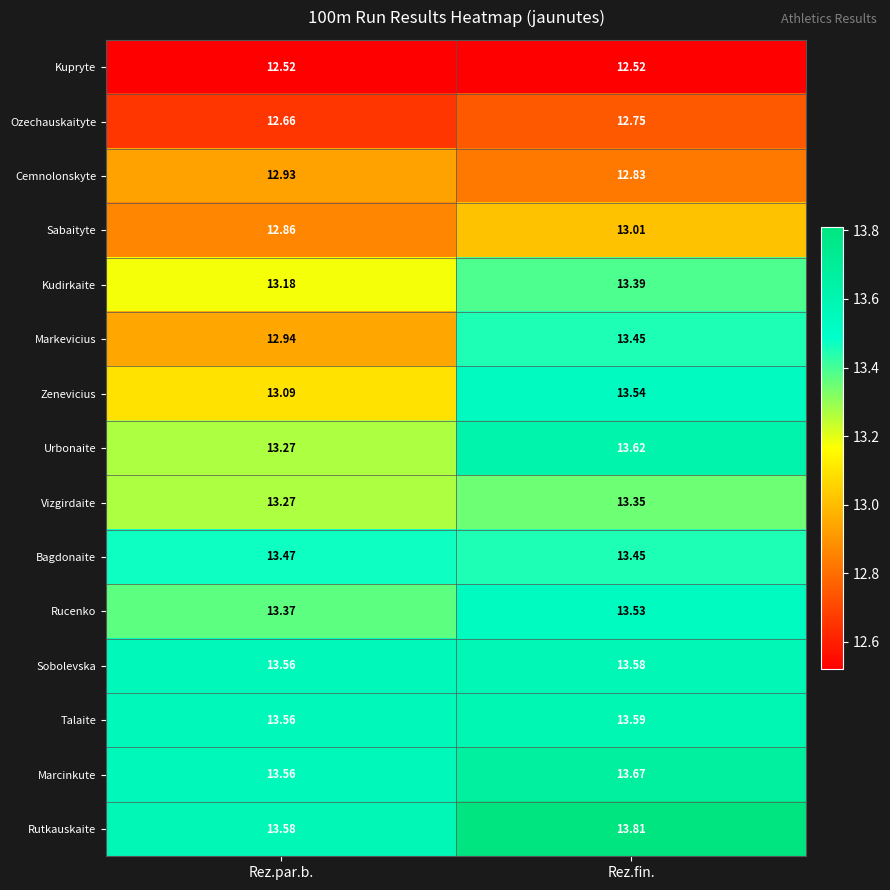

List the labels in order of Bagdonaite value, smallest first.

Rez.fin., Rez.par.b.